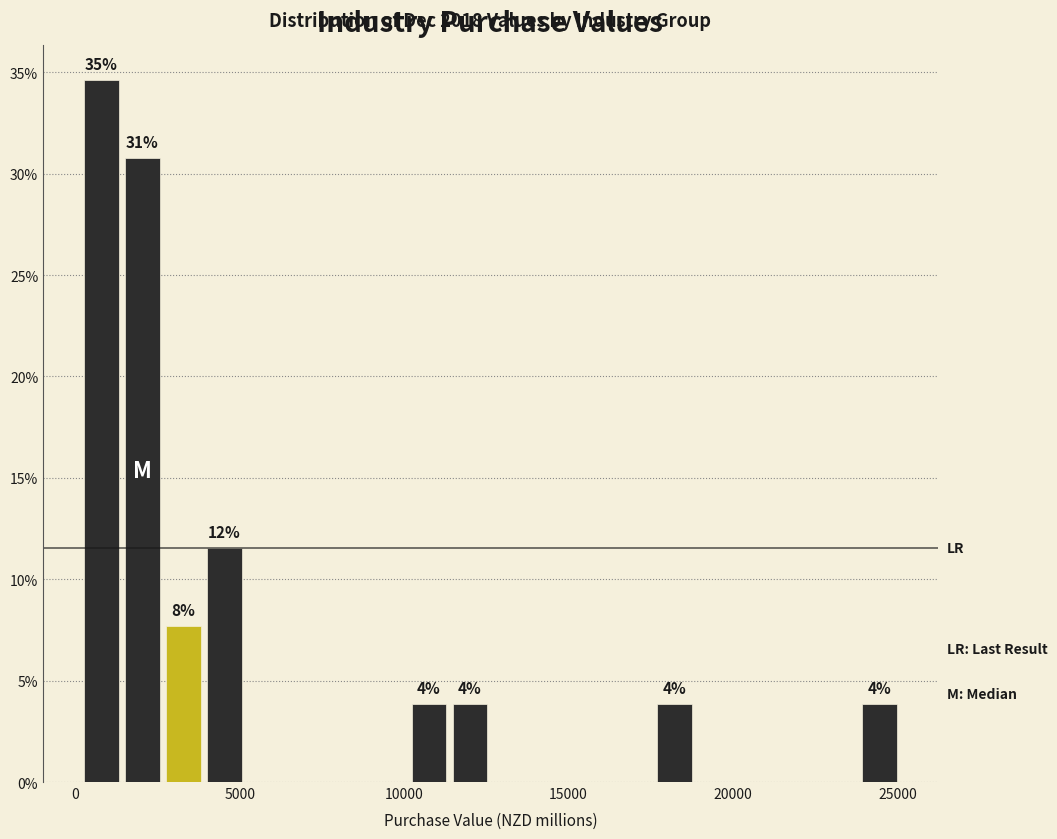

Around what value on the x-axis is the tallest bar? Give the approximate position of its centre, as read against the axis.

1000